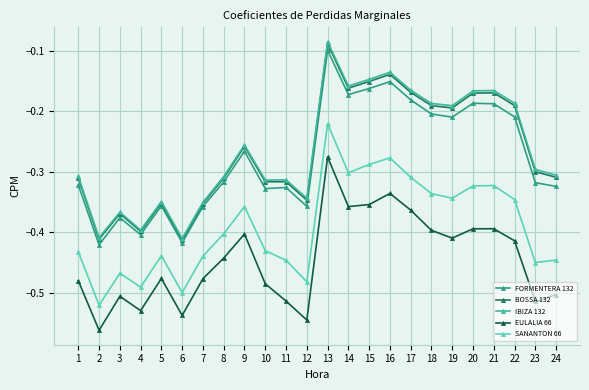

Which series has the largest total across all categories?

IBIZA 132